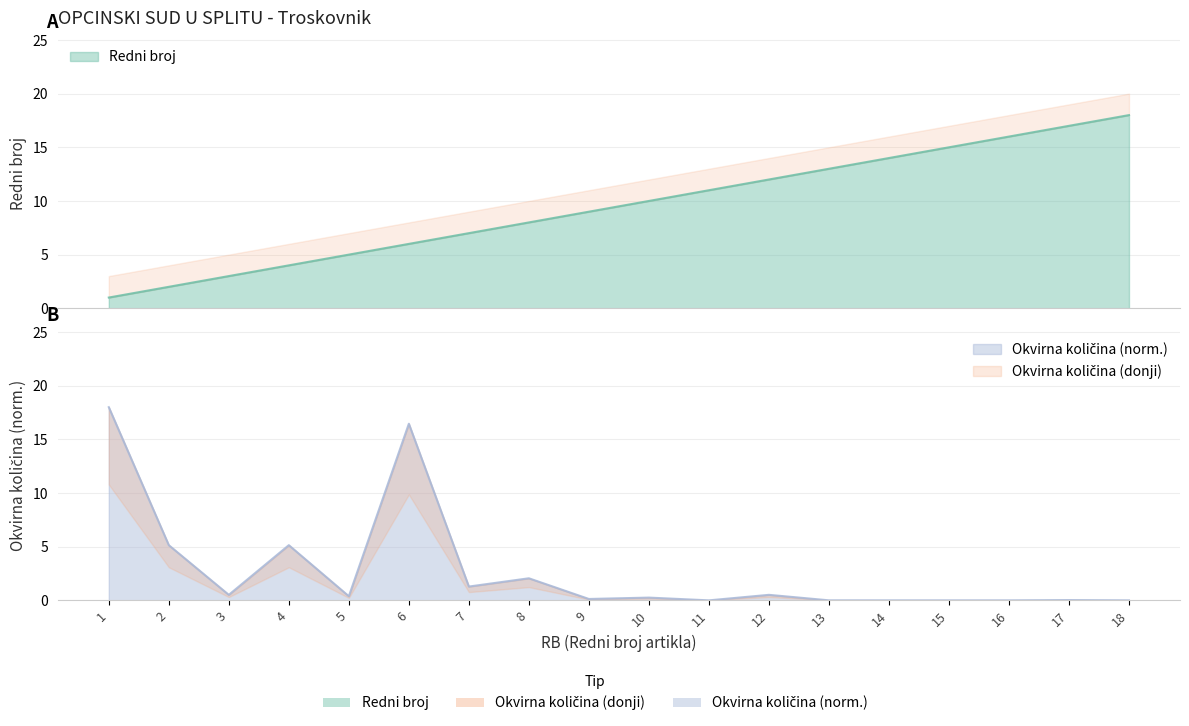

At which category is the sum across all series the highest?

6